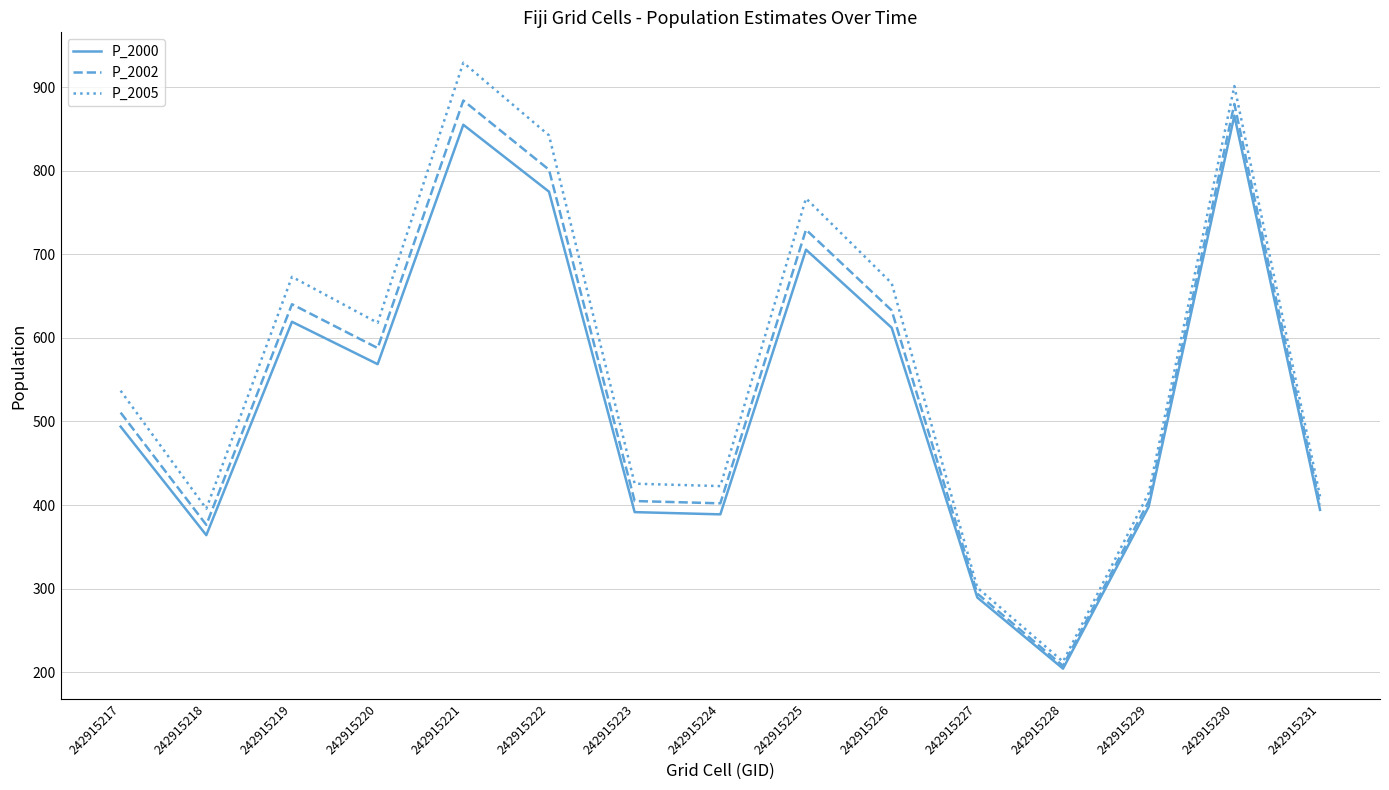

What is the total value across all series at 242915228?

624.3